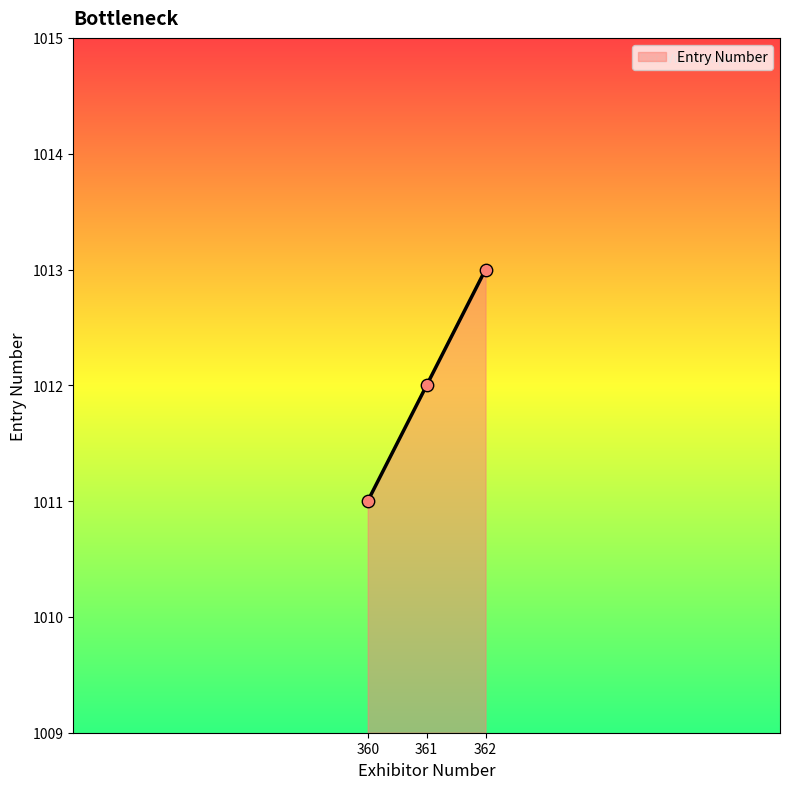

What is the ratio of the value at 362 to the value at 360?

1.0